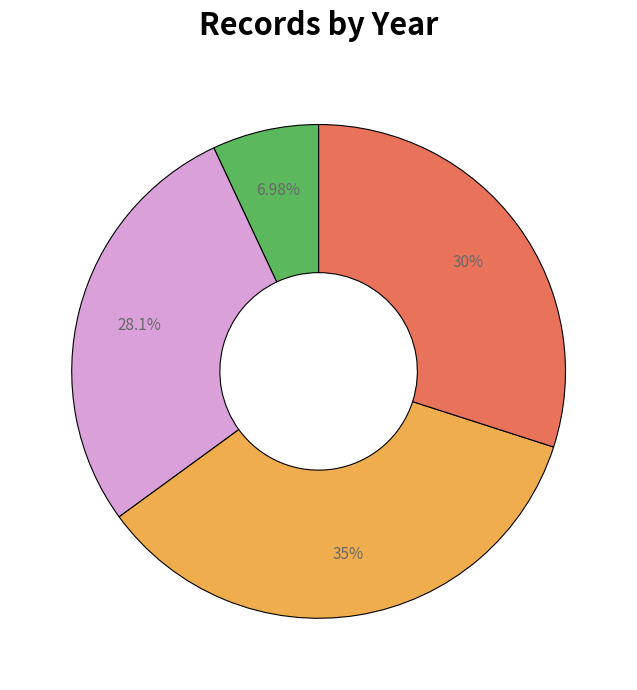

Is there a majority slice in this chart?

No